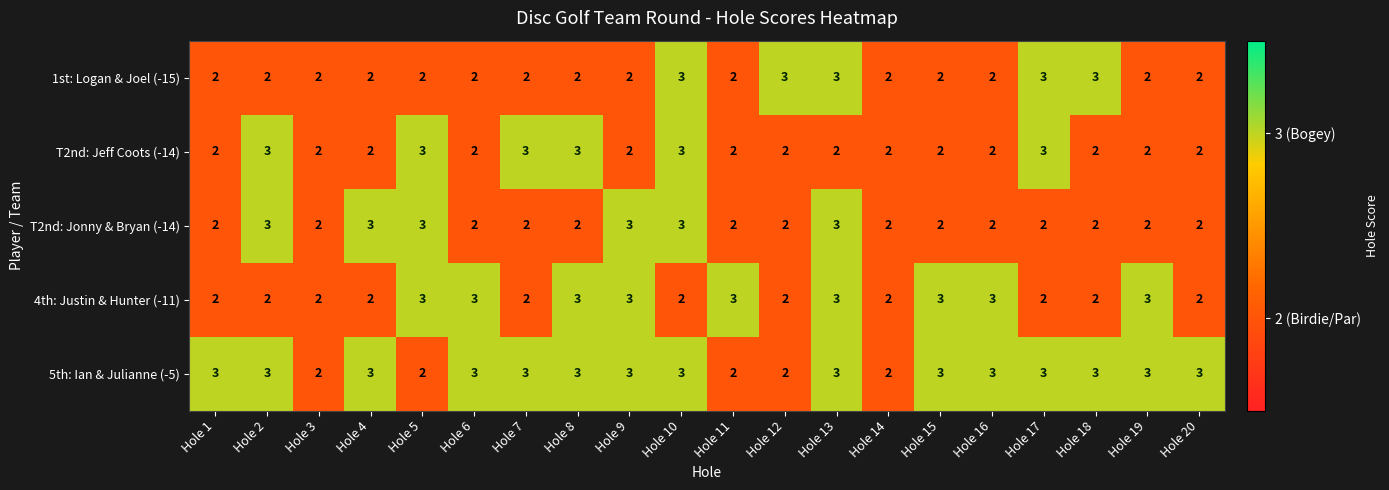

What is the sum of all T2nd: Jeff Coots (-14) values?

46